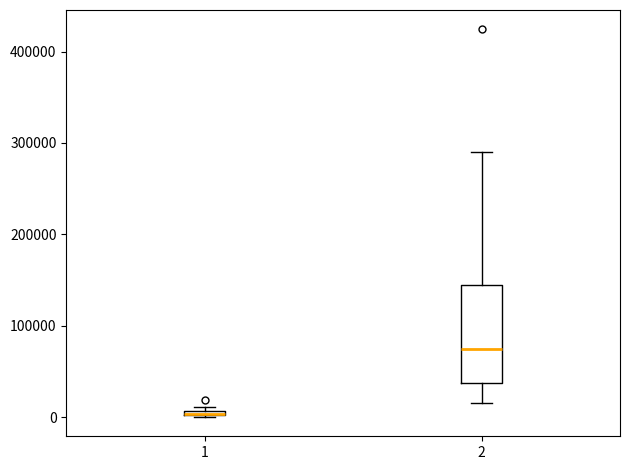

Comparing the boxes themselves (not the whiskers), which one is the tallest?

2